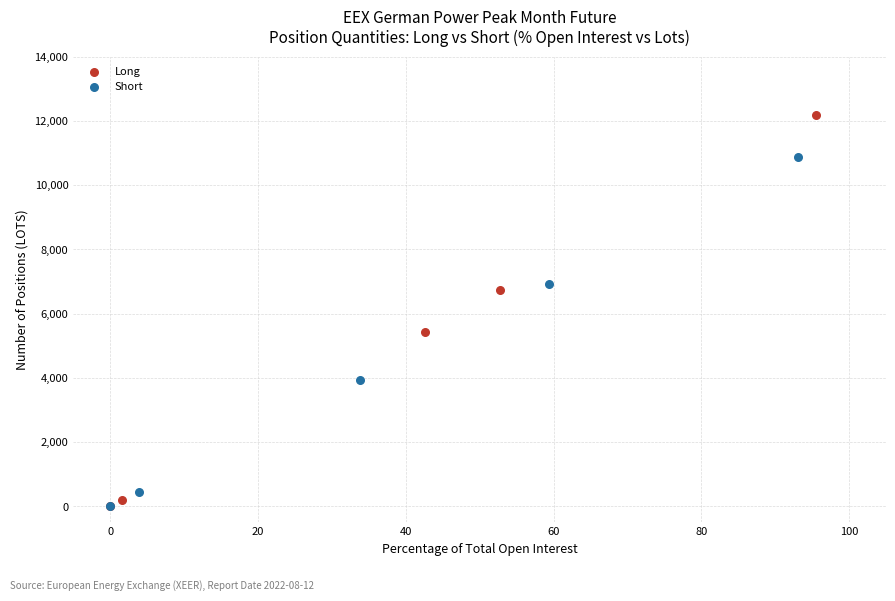

Which series contains the highest Y value?

Long